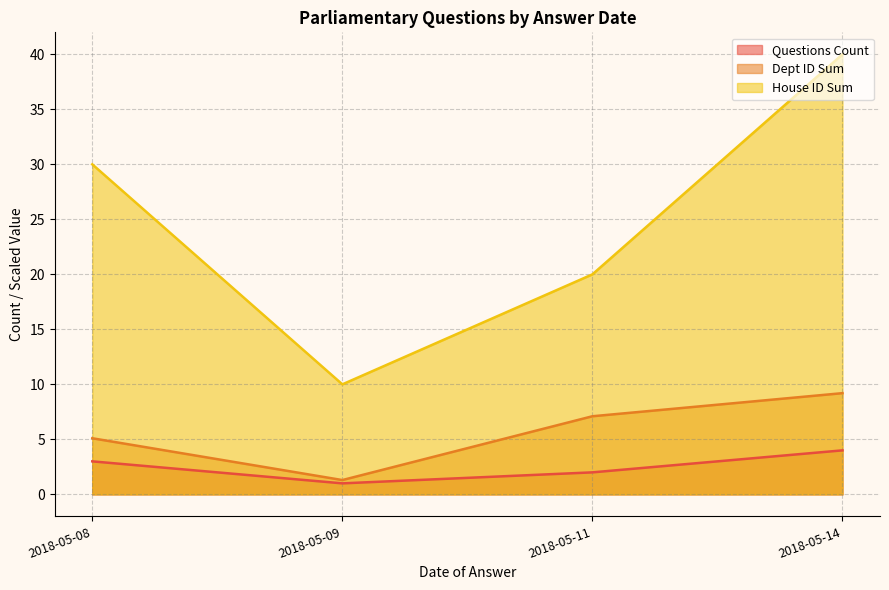

True or false: Questions per Date has more than 2 points higher than both neighbors.

False